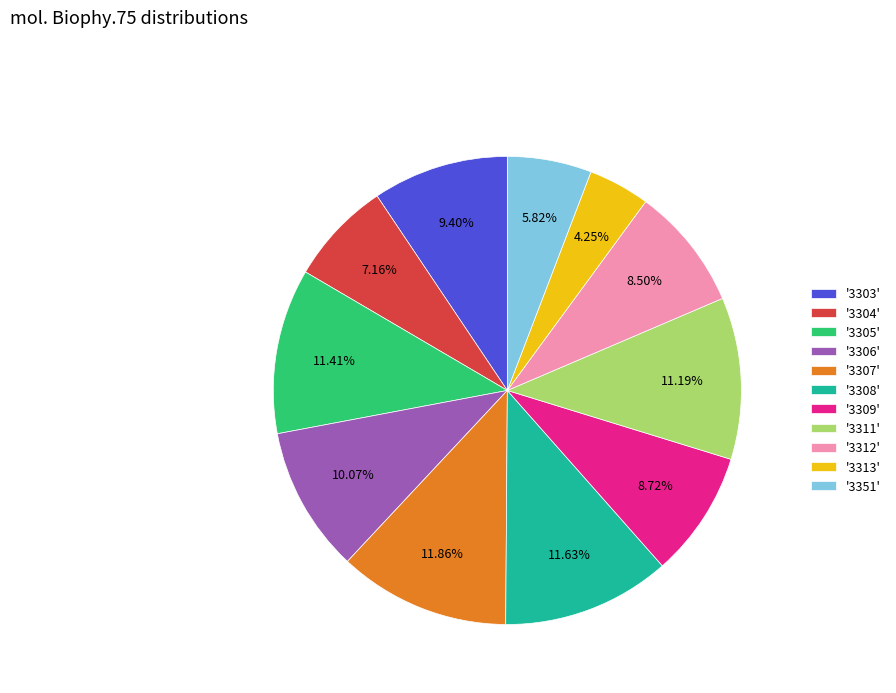

Do '3309' and '3312' together represent more than half of the pie?

No